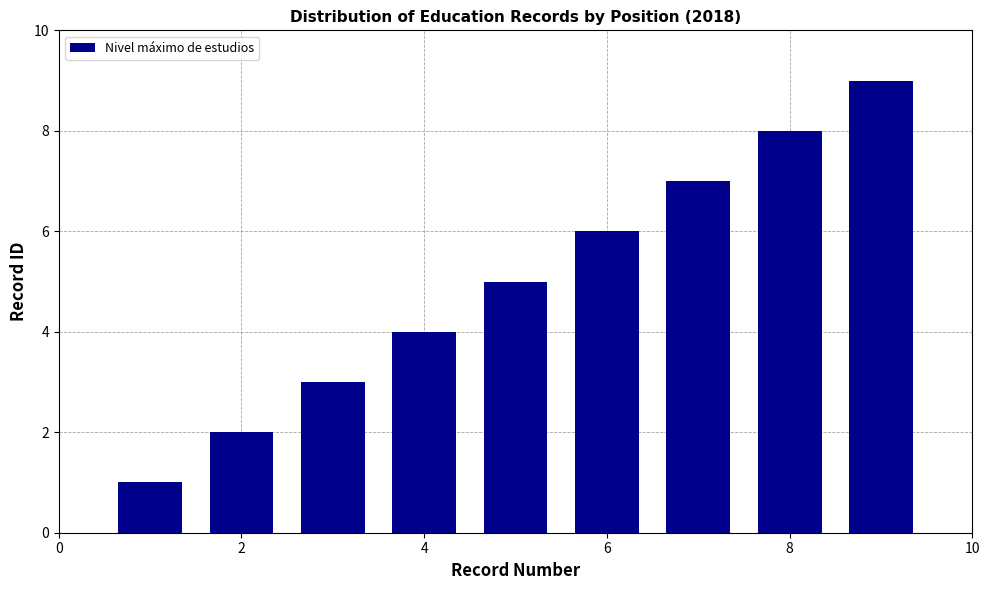

What is the difference between the maximum and second lowest values?

7